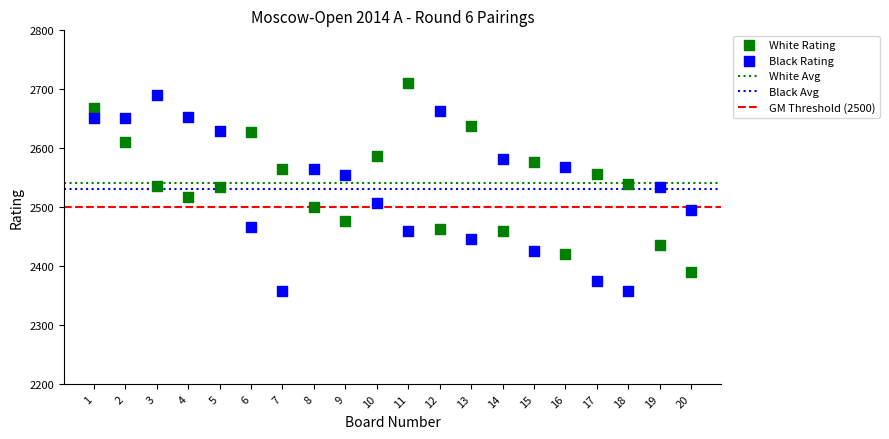

Across all data points, what is the range of X values (max minus min)?

19